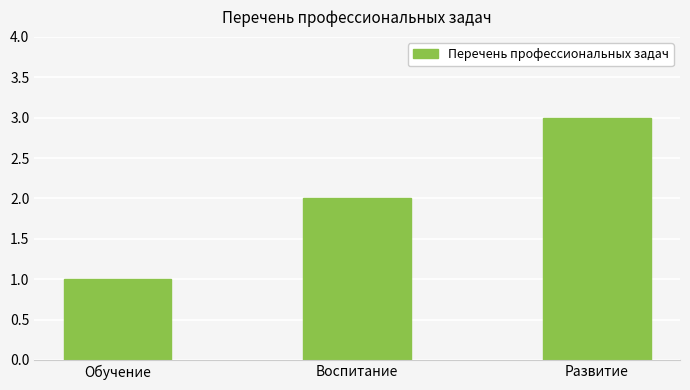

The value at Воспитание is 3. True or false?

False